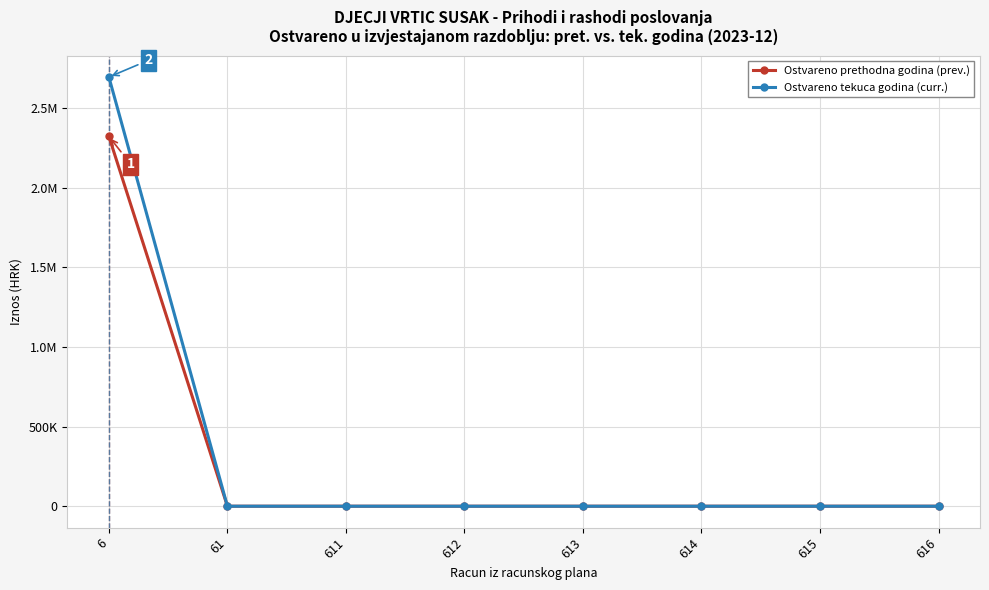

What are all the series names shown in the legend?

Ostvareno prethodna godina (prev.), Ostvareno tekuca godina (curr.)